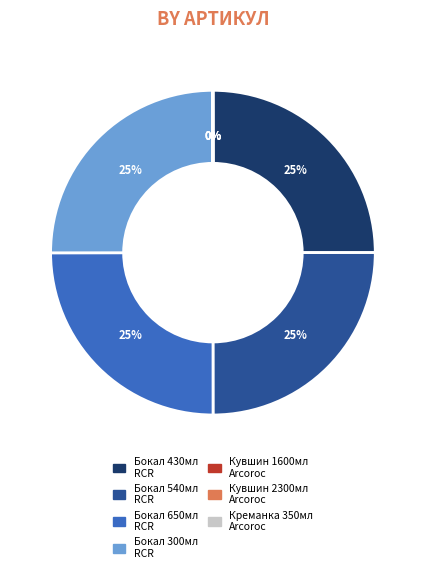

To the nearest percent, what is the average slice percentage?

14%